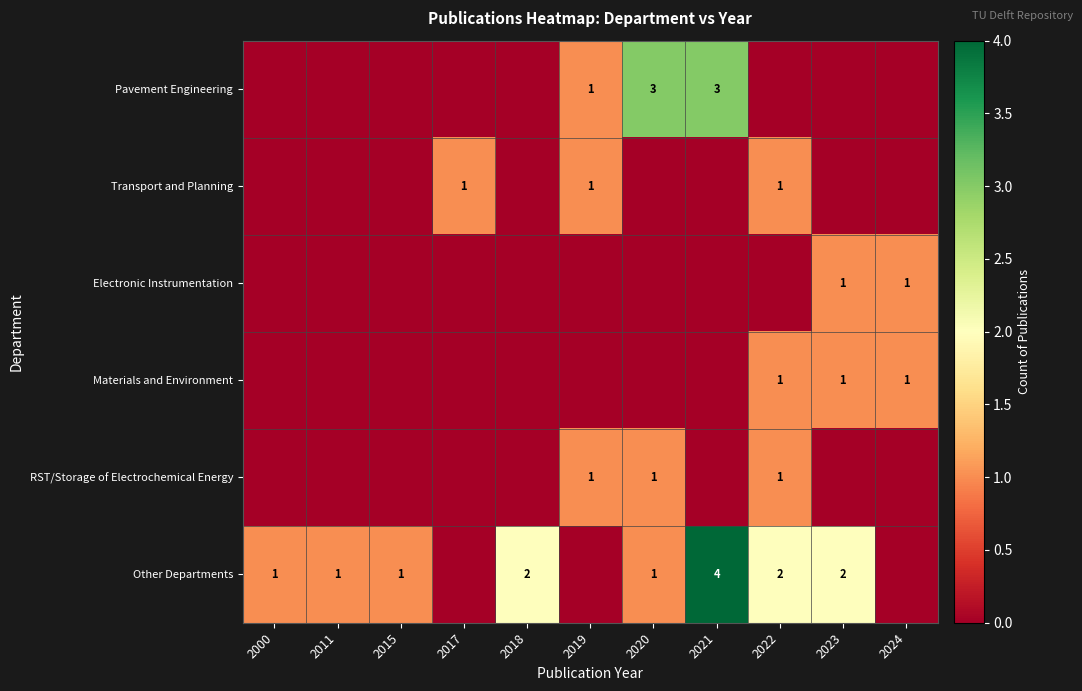

At which category is the sum across all series the highest?

2021